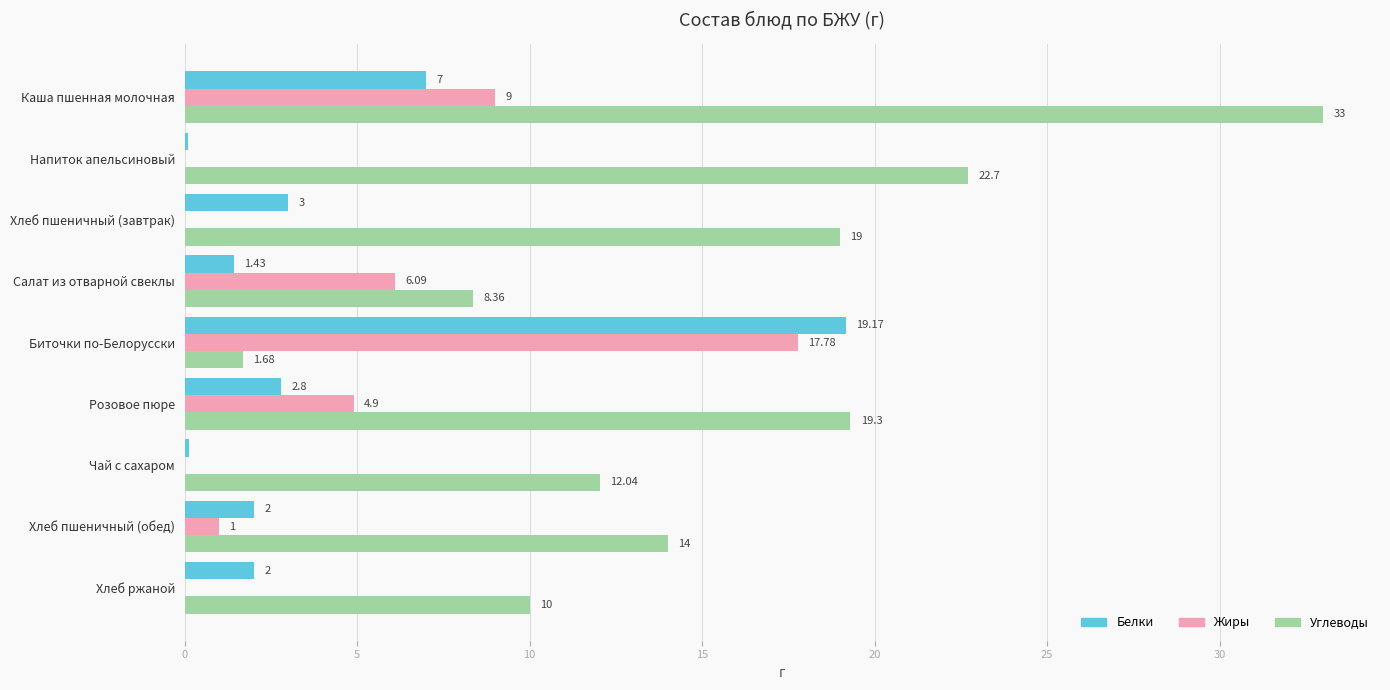

Is the value of Углеводы at Биточки по-Белорусски greater than the value of Белки at Напиток апельсиновый?

Yes